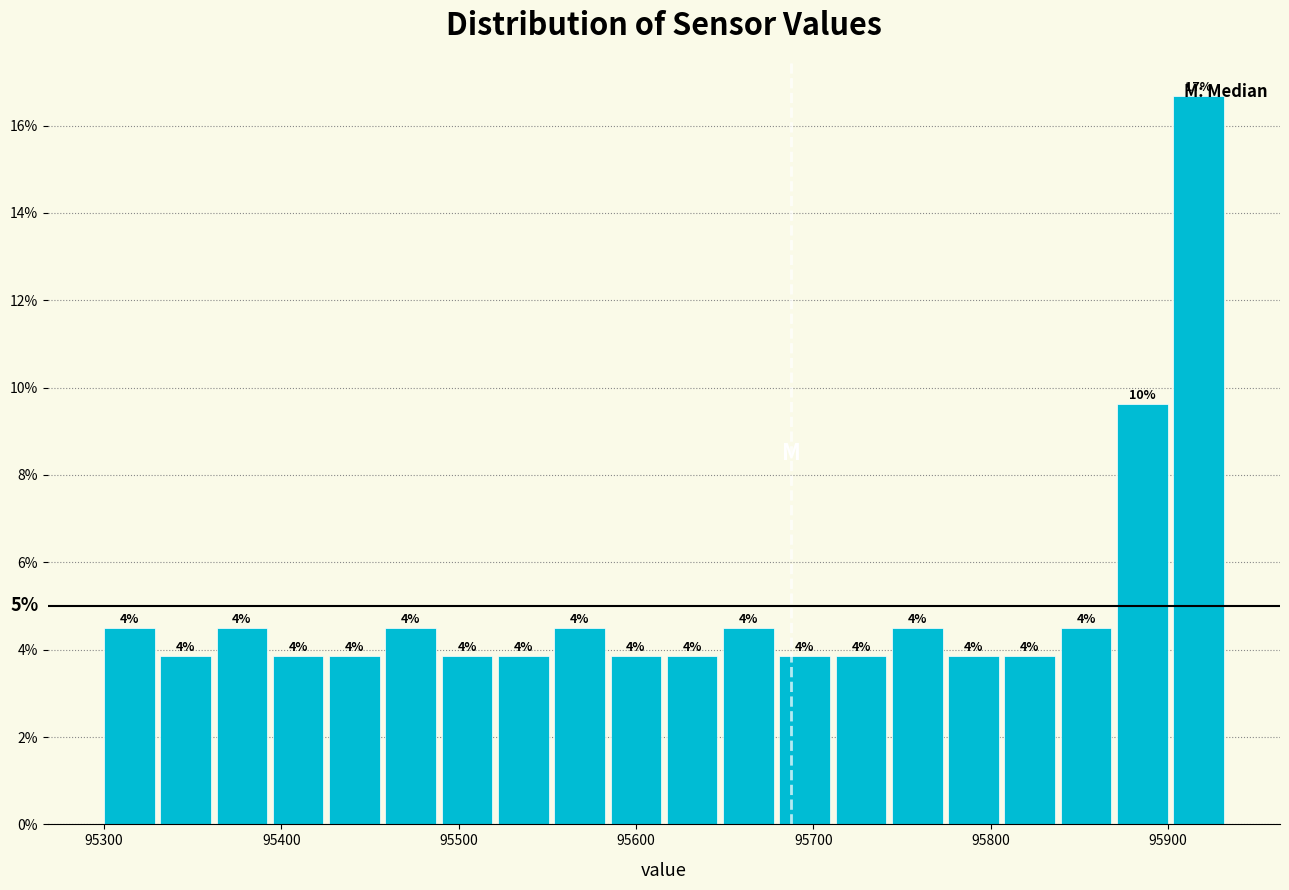

Around what value on the x-axis is the tallest bar? Give the approximate position of its centre, as read against the axis.

95920